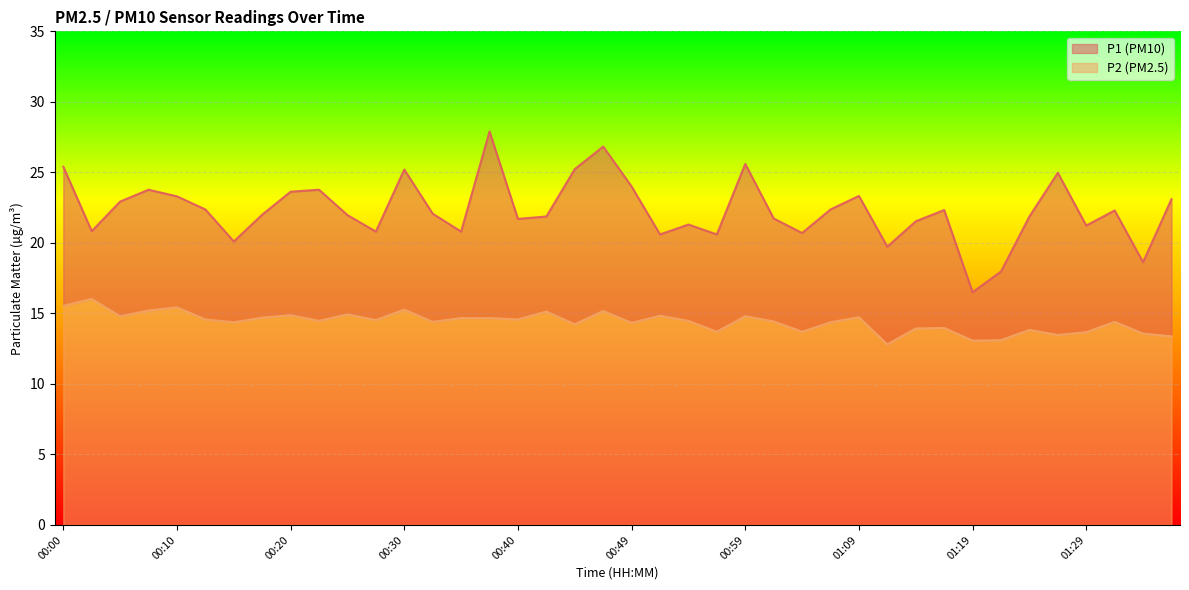

What is the maximum value shown in the chart?

27.9